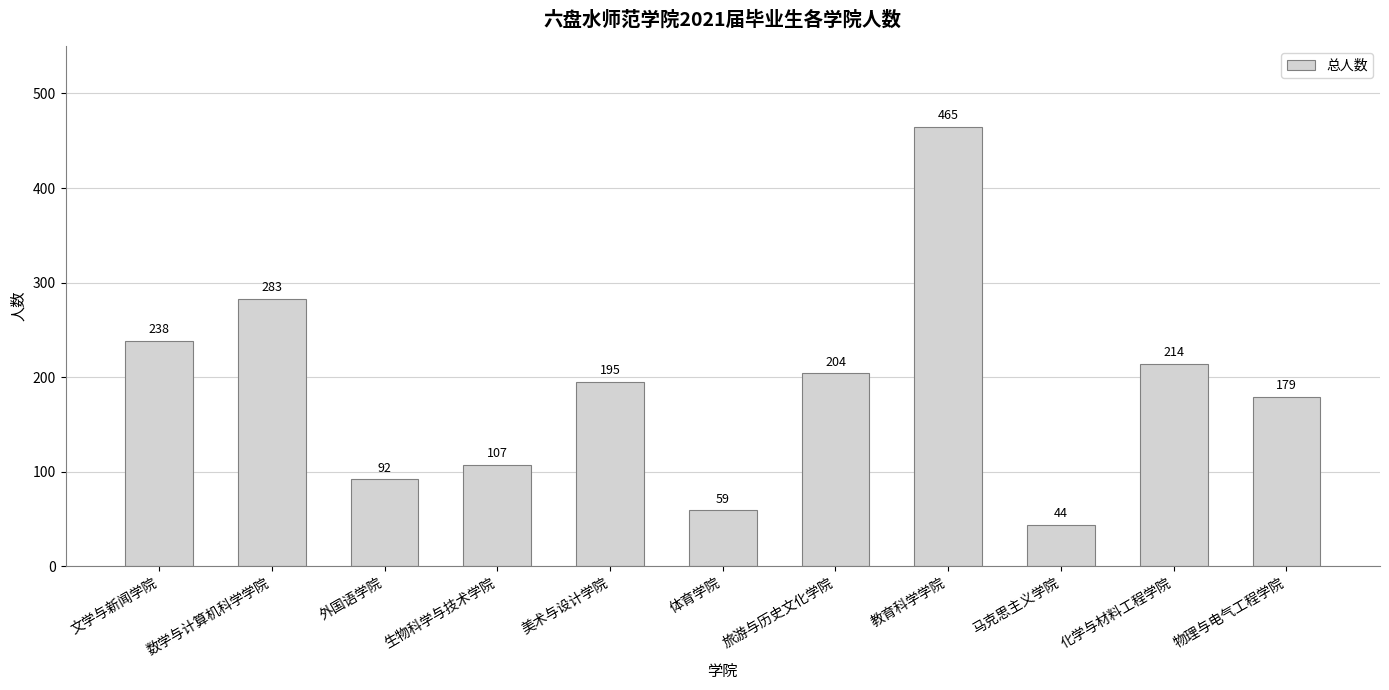

What is the change in value from 美术与设计学院 to 化学与材料工程学院?

+19